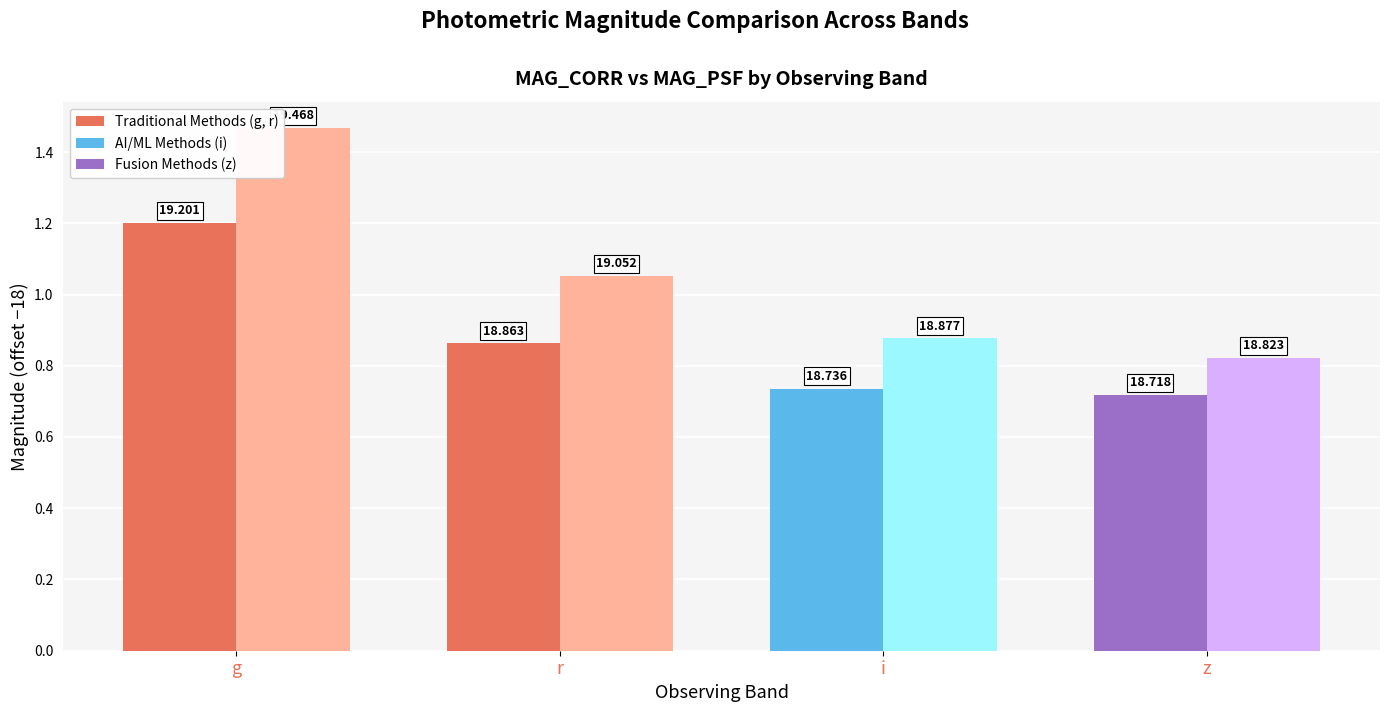

Are the bars grouped side by side (vs. stacked)?

Yes